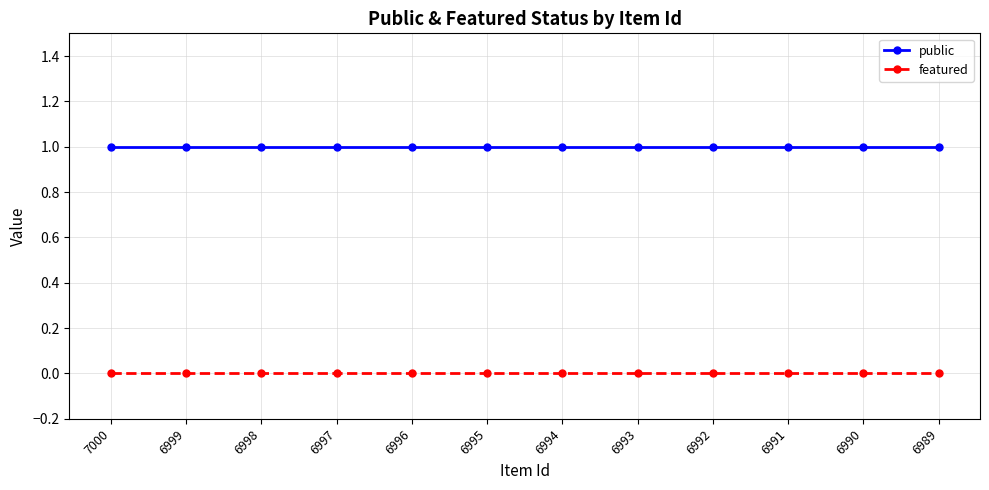

Rank the series by their maximum value, from highest to lowest.

public, featured